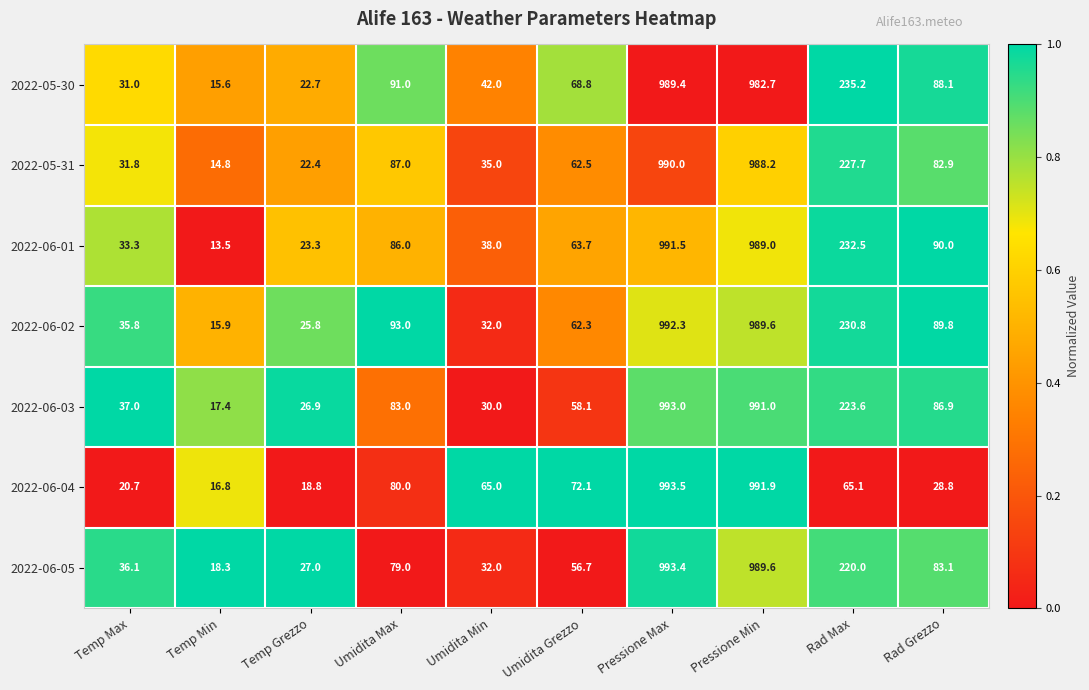

What is the difference between the maximum and minimum values in the 2022-06-03 series?

975.6